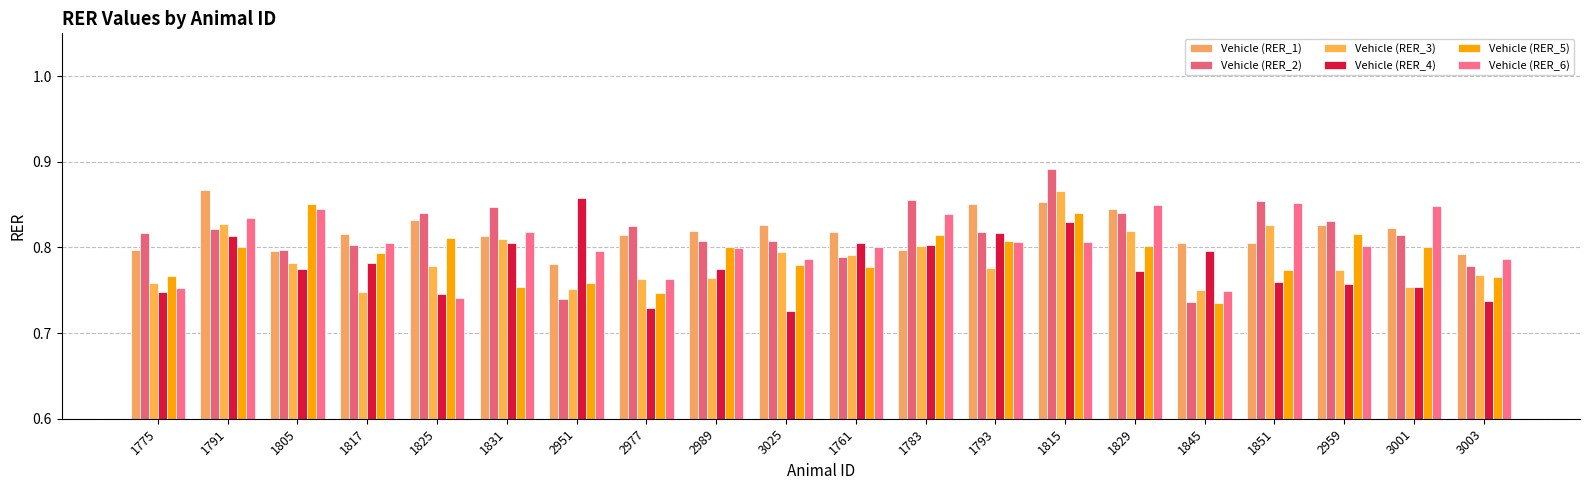

How many series are shown in this chart?

6